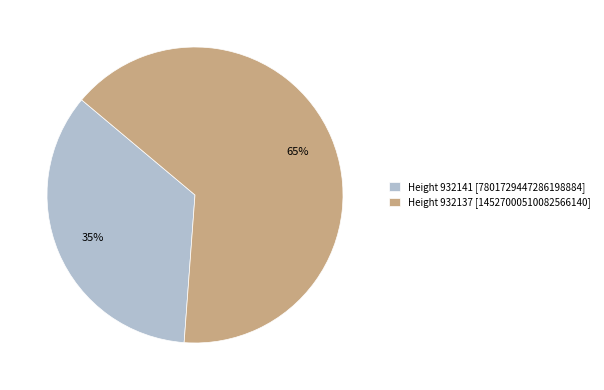

What is the majority slice?

Height 932137 [14527000510082566140]